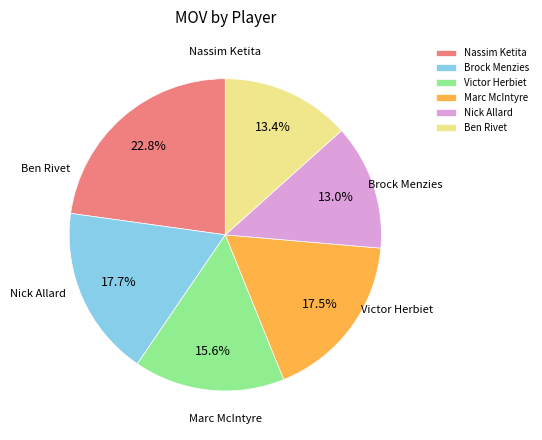

What percentage is the Nick Allard slice, to the nearest percent?

13%